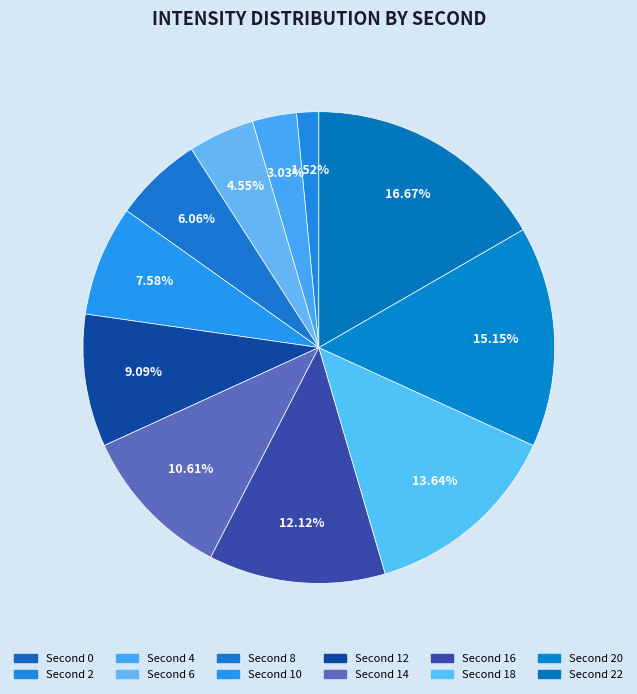

Is there a majority slice in this chart?

No